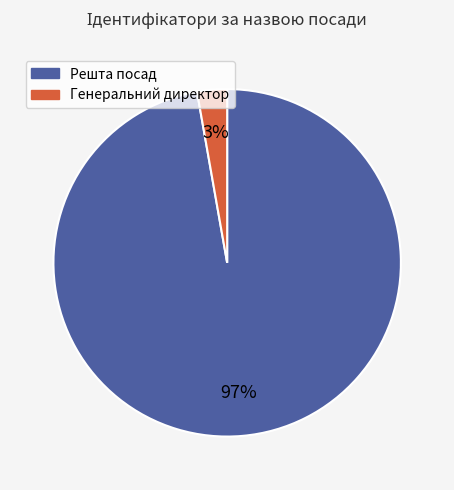

What is the smallest slice in the pie chart?

Генеральний директор